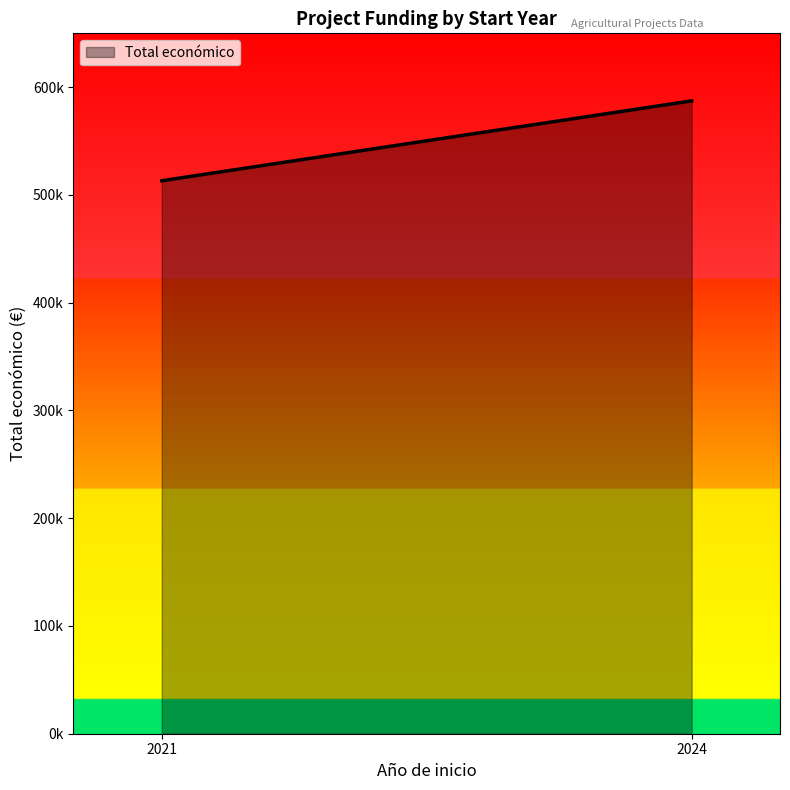

At which label is the value closest to 556596?

2024